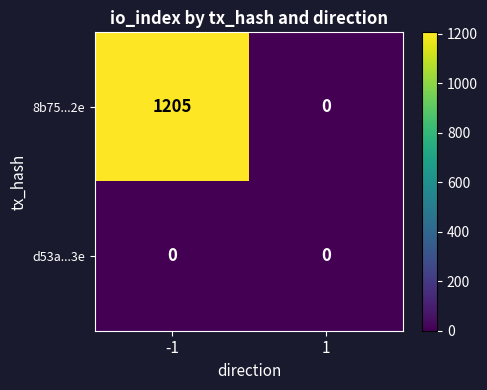

True or false: 8b75...2e has a value of 1205 at -1.

True